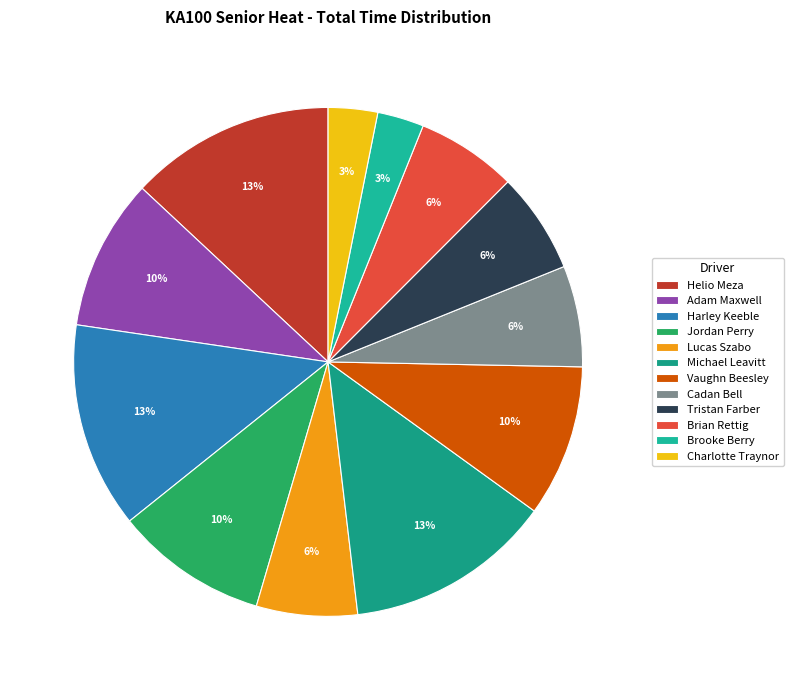

Is the sum of Vaughn Beesley and Brian Rettig greater than half?

No